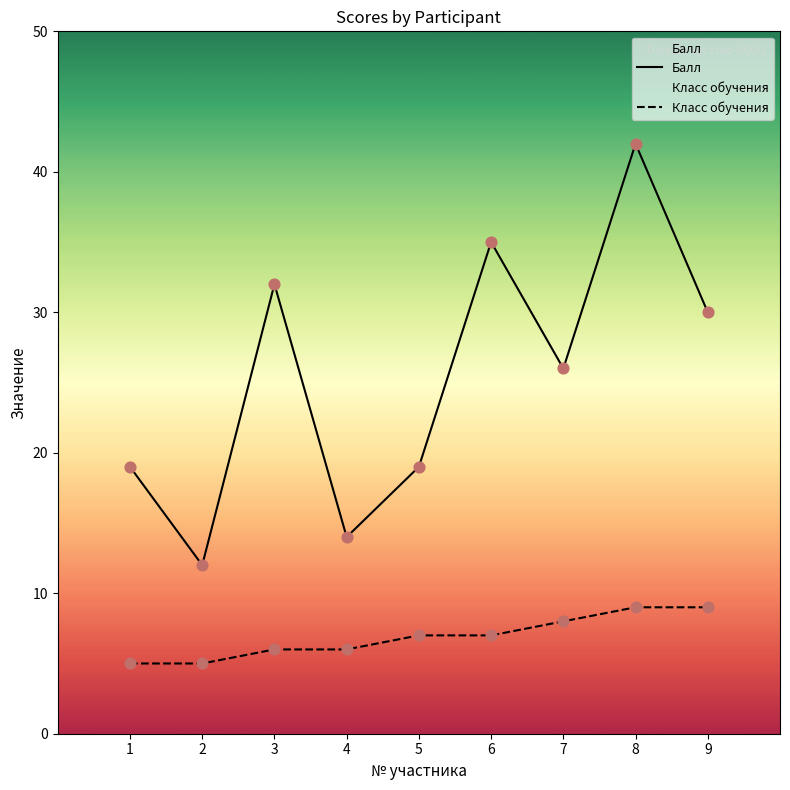

Which series has the largest Y range (max minus min)?

Балл